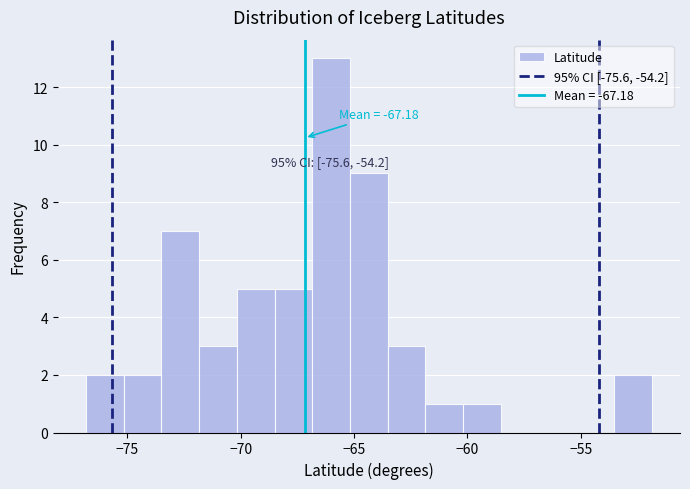

Read against the x-axis, roughly where is the centre of the tallest bar?

-66.0